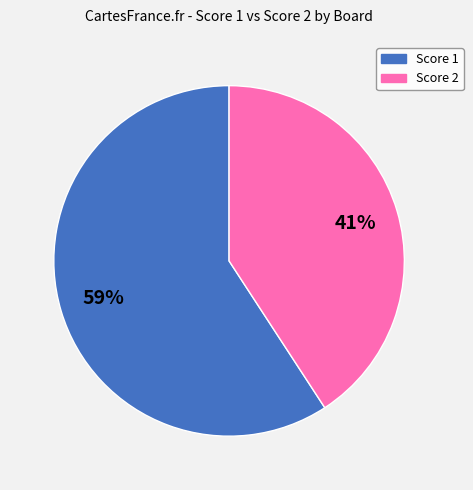

Is there a majority slice in this chart?

Yes